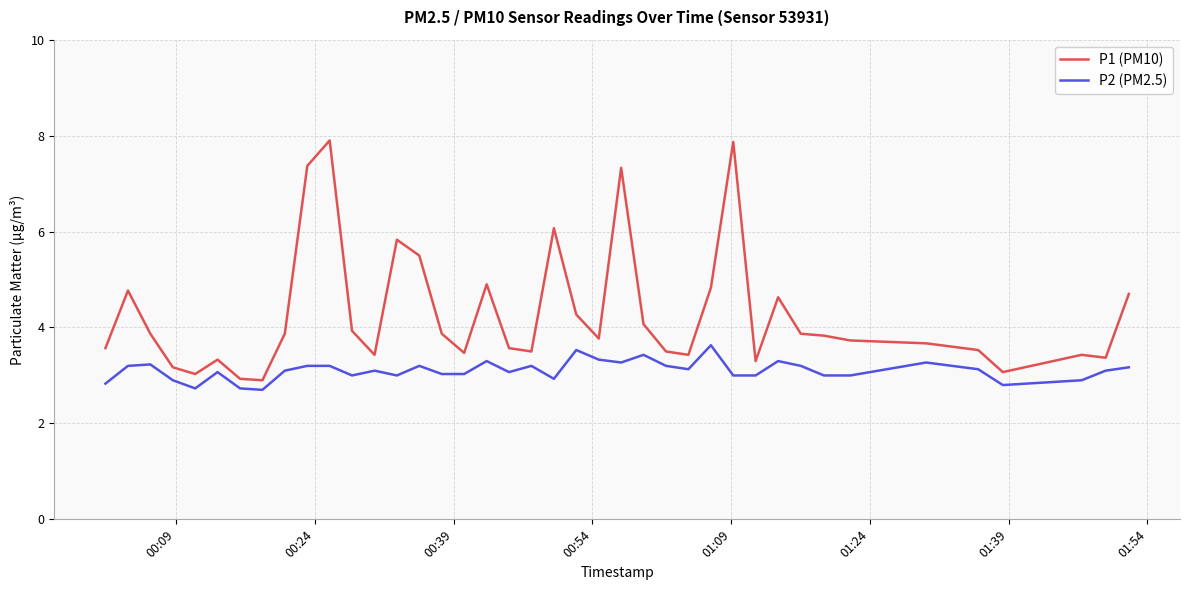

What is the difference between the maximum and minimum values in the P2 (PM2.5) series?

0.9